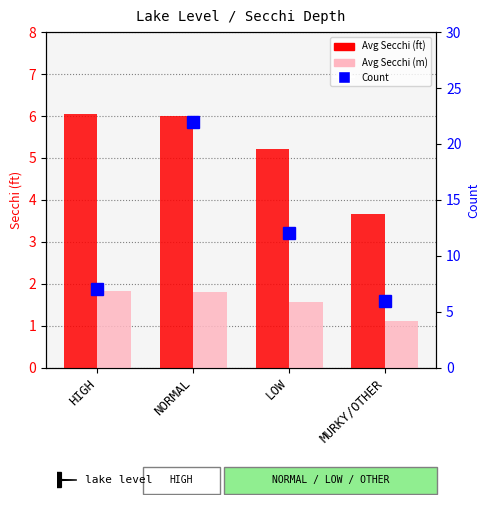

List the labels in order of Avg Secchi (m) value, smallest first.

MURKY/OTHER, LOW, NORMAL, HIGH